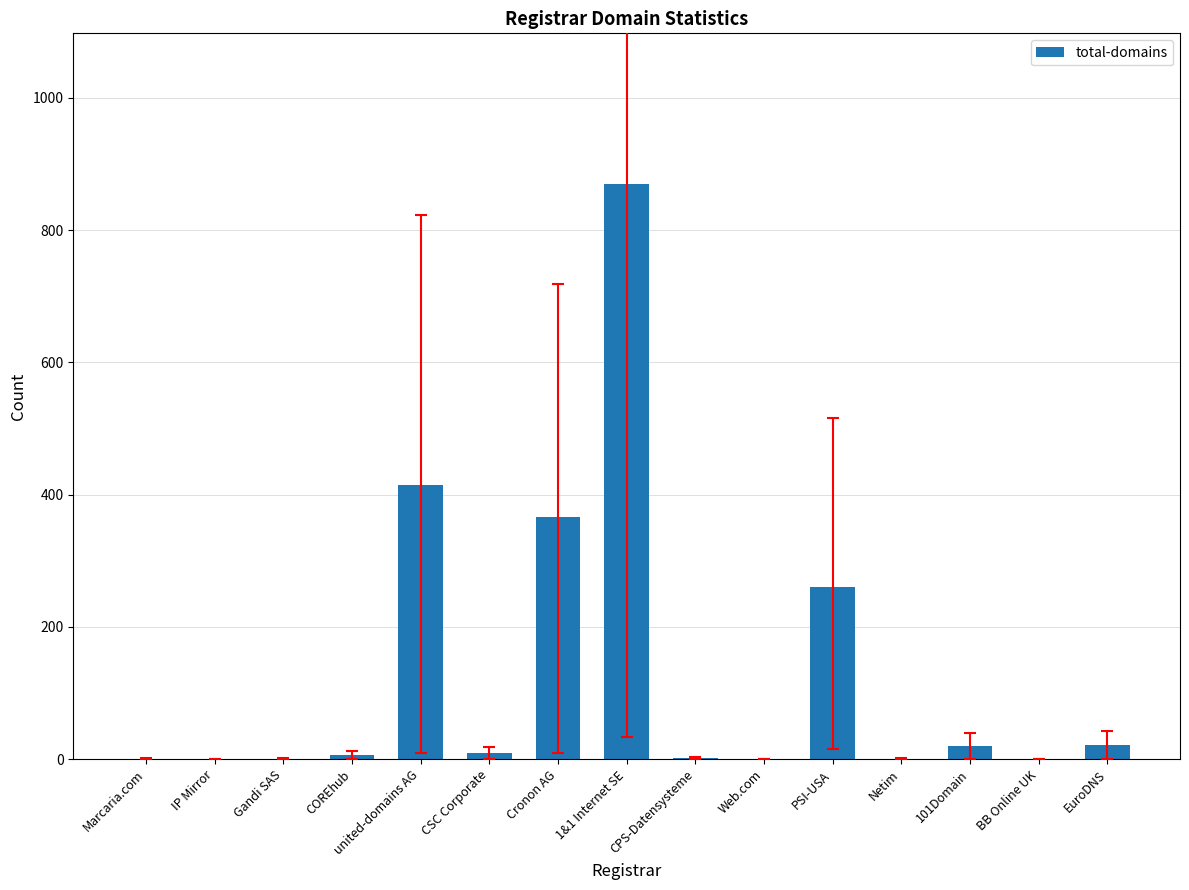

Which has a higher value, BB Online UK or 1&1 Internet SE?

1&1 Internet SE